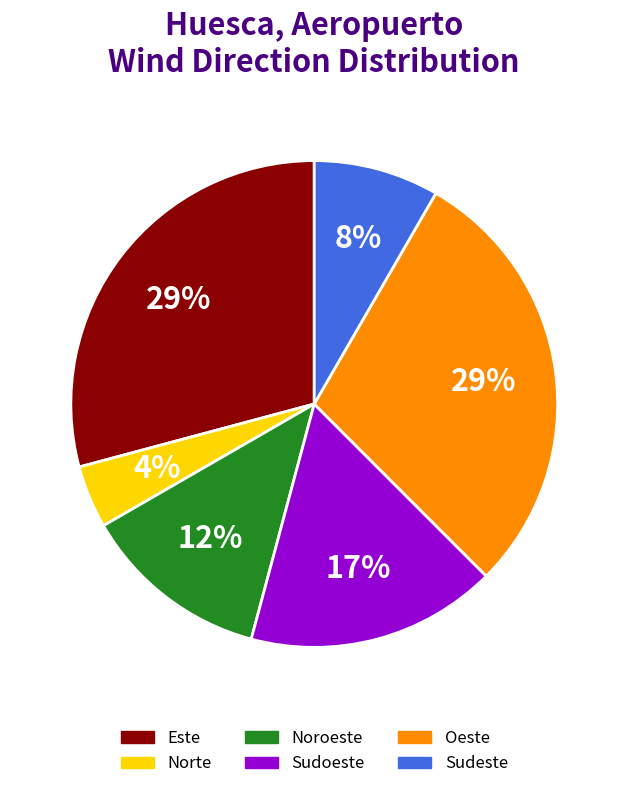

To the nearest percent, what is the combined percentage of Oeste and Norte?

33%